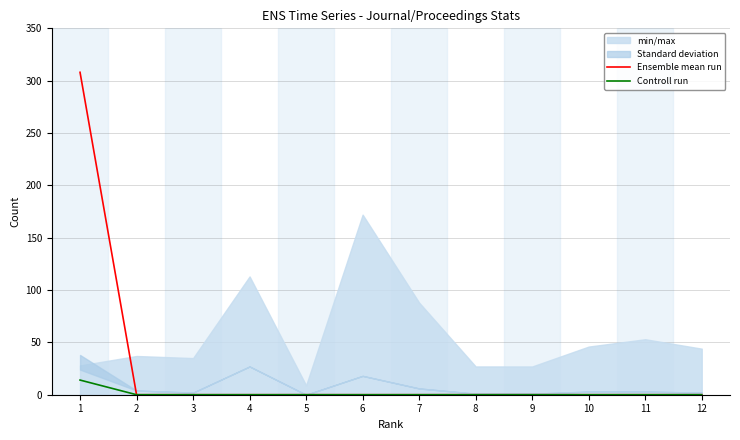

True or false: Ensemble mean run and Controll run intersect in this chart.

False